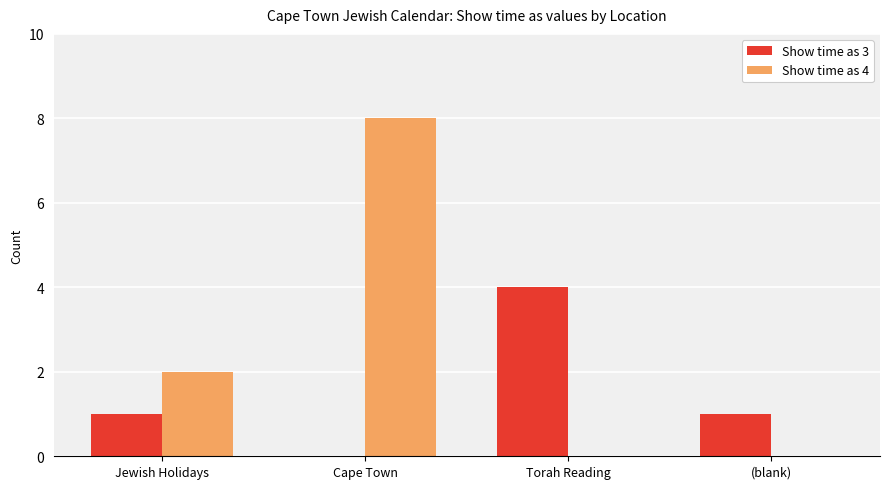

Which category has the highest value across all series?

Cape Town